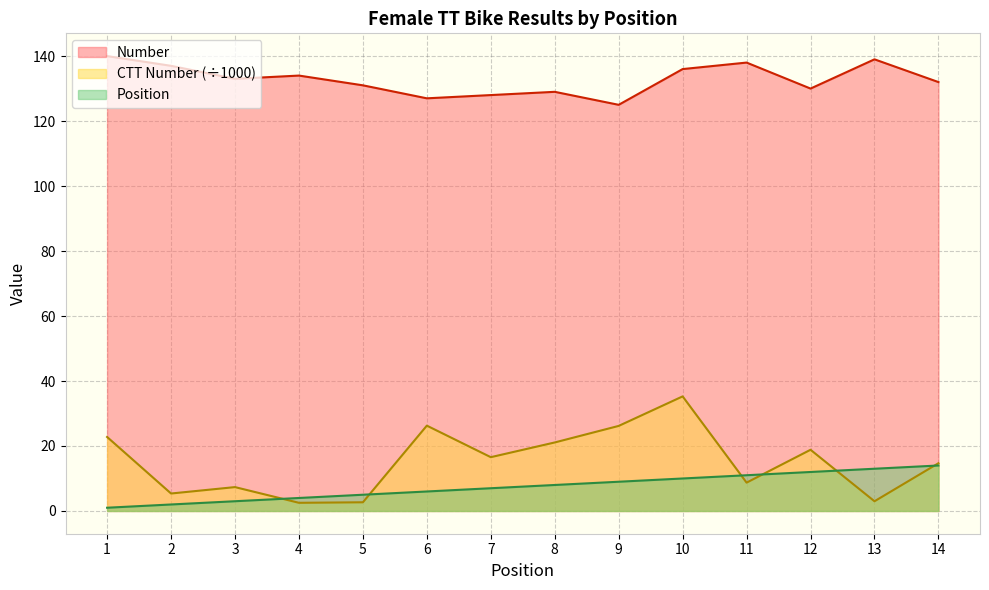

What is the spread (max minus min) of values at 12?

118.0